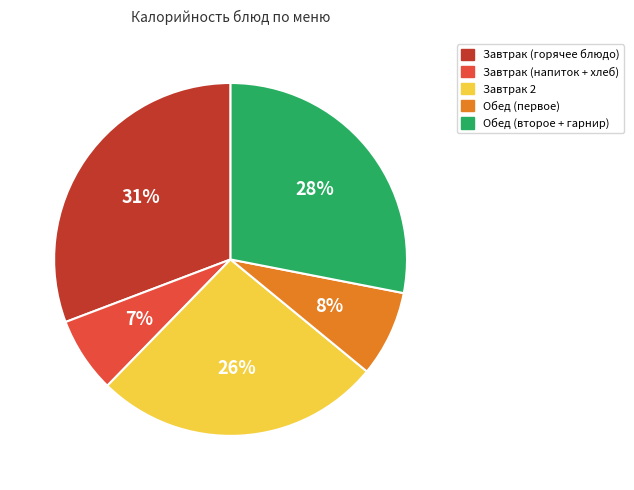

To the nearest percent, what is the average slice percentage?

20%